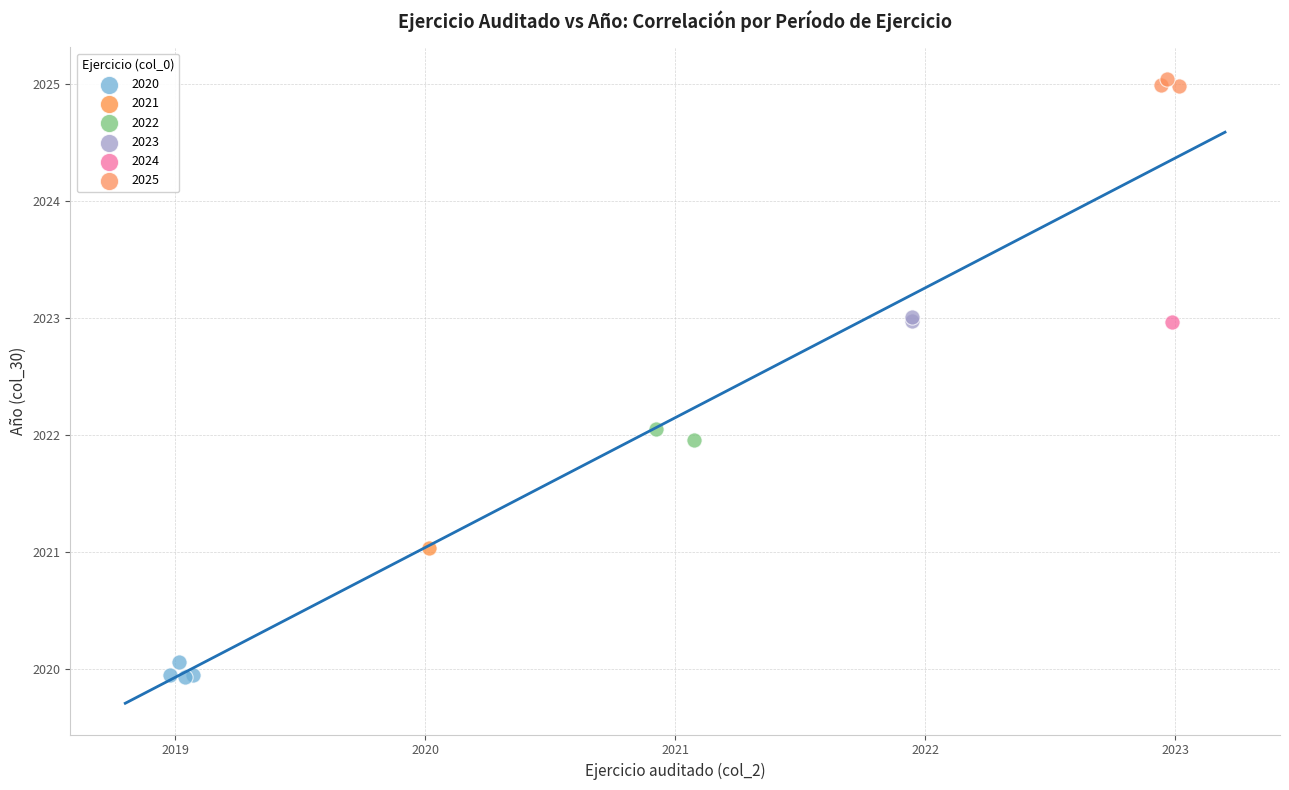

Which series contains the highest Y value?

2025